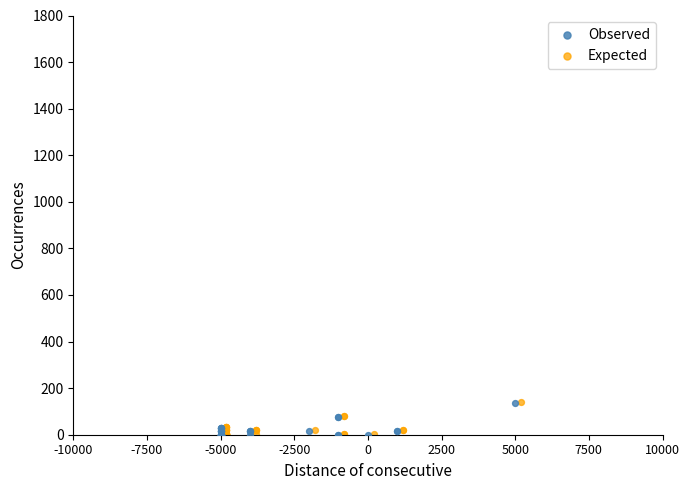

What are all the series names shown in the legend?

Observed, Expected